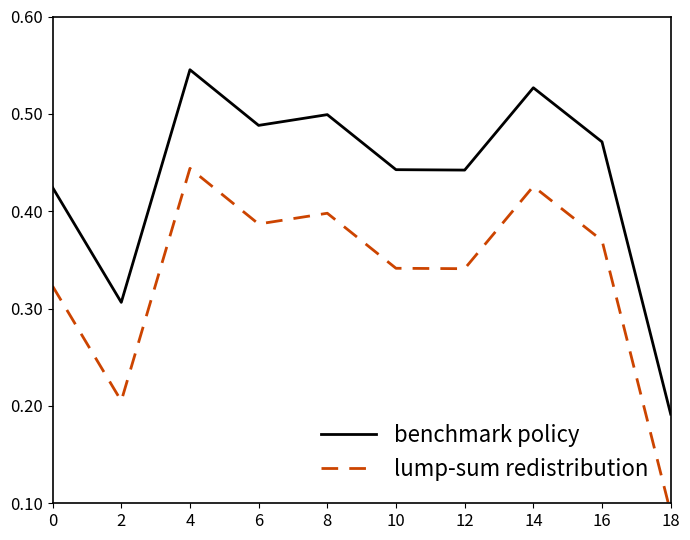

At how many categories does at least one series exceed 0?

10